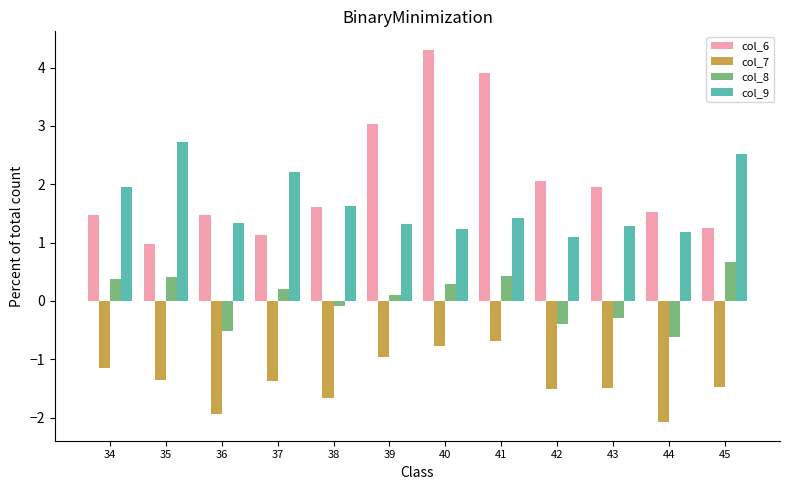

The col_9 series shows 1.3 at 43. True or false?

True